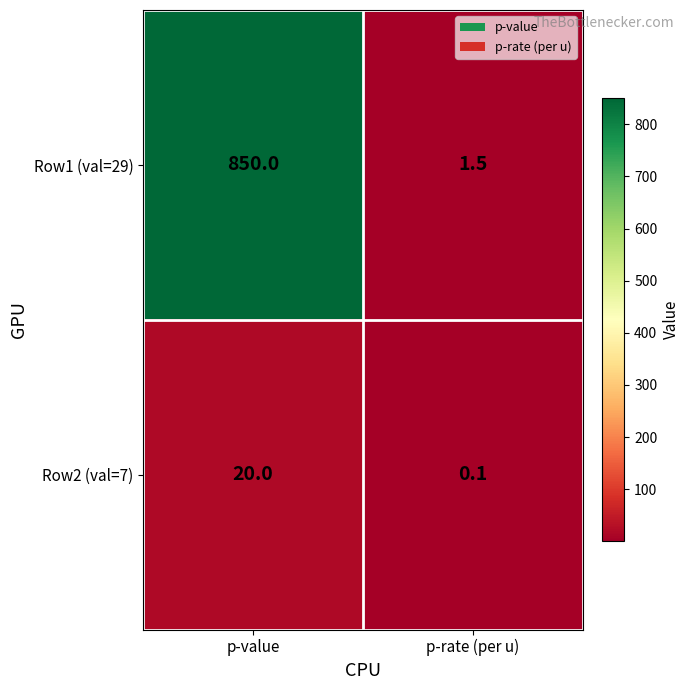

At which category is the sum across all series the highest?

p-value